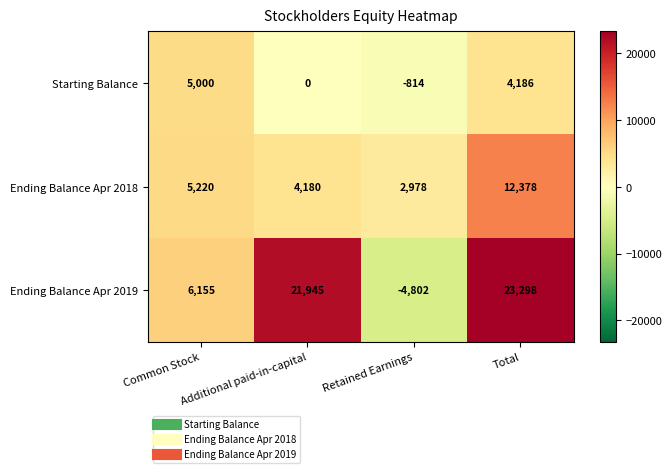

List the series in order of their peak value, lowest first.

Starting Balance, Ending Balance Apr 2018, Ending Balance Apr 2019